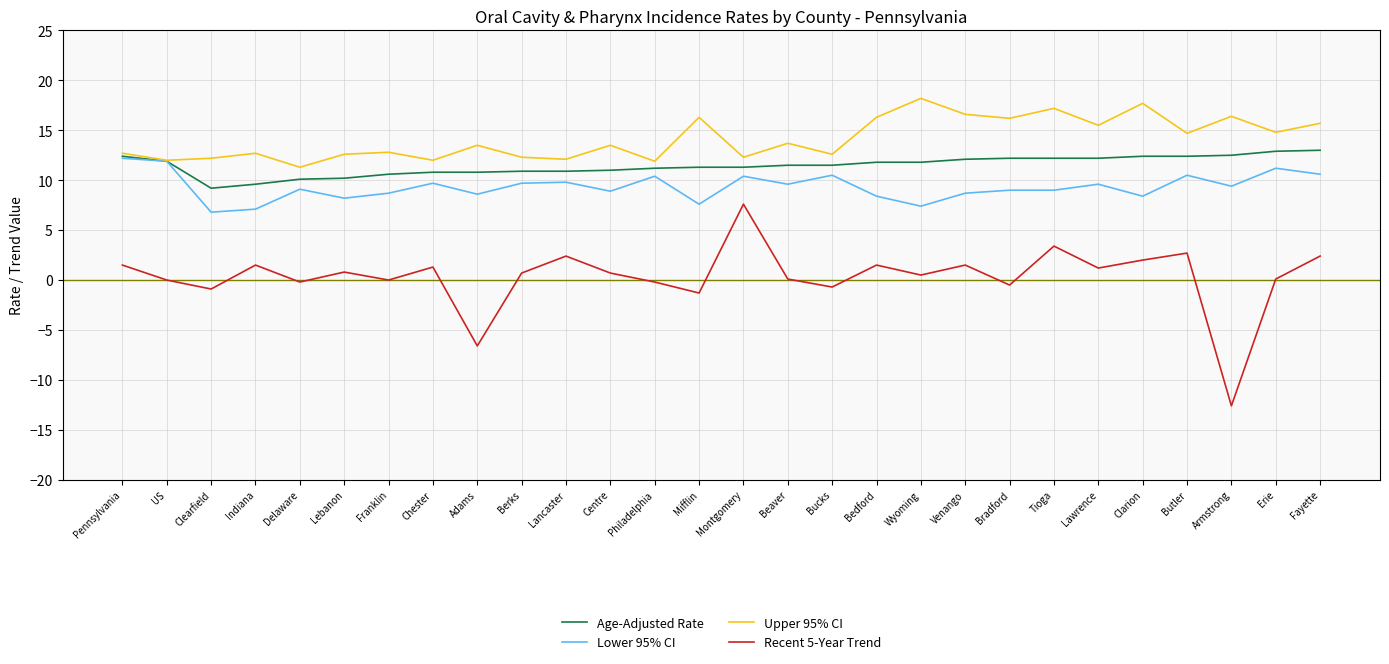

Is the value of Recent 5-Year Trend at Mifflin greater than the value of Upper 95% CI at Montgomery?

No